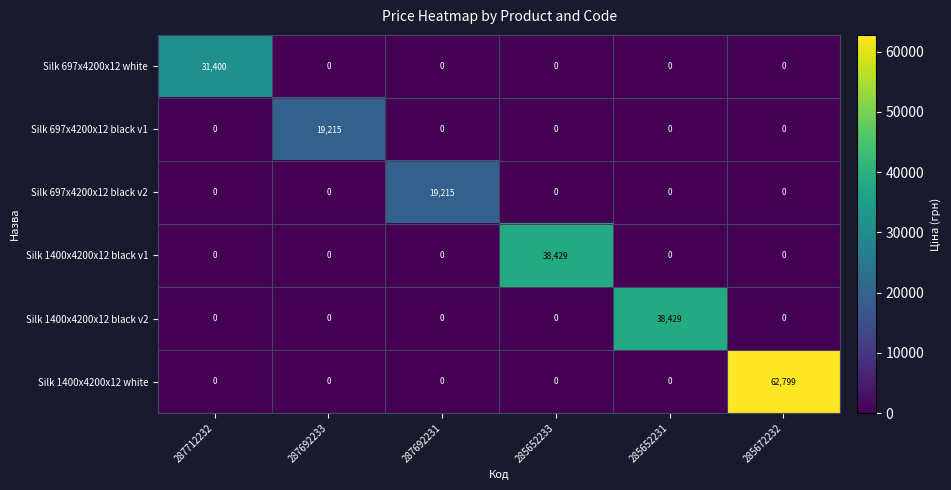

Which category has the highest value across all series?

285672232